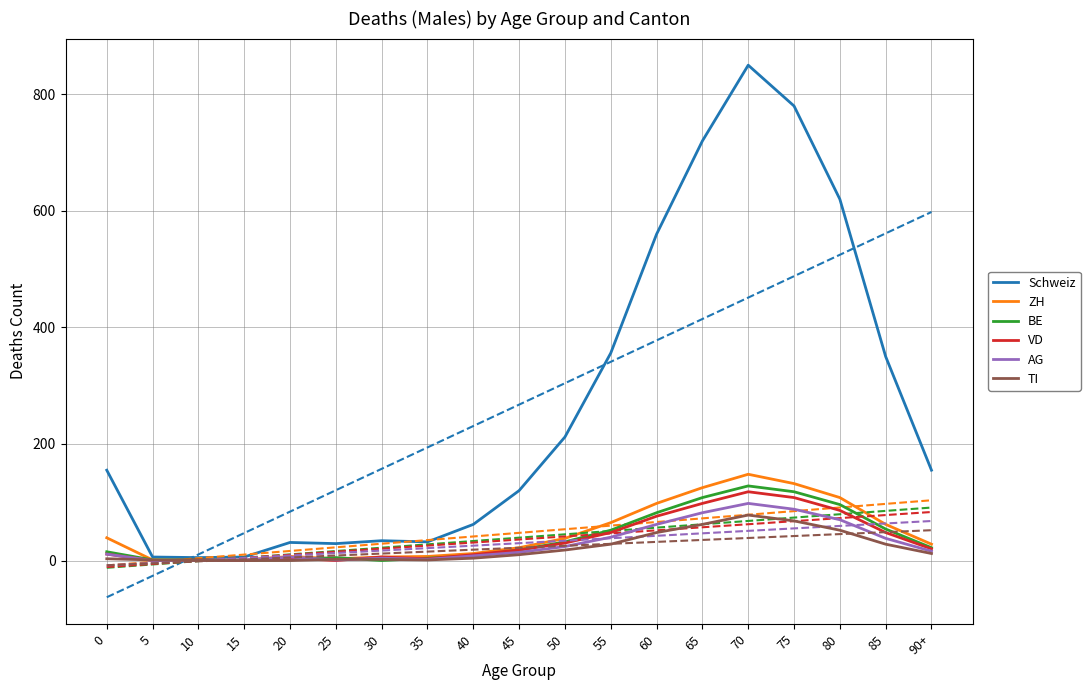

Reading left to right, list all the values displayed in this chart.

Schweiz: 155	6	5	6	31	29	34	32	62	120	212	356	560	720	850	780	620	350	155
ZH: 39	1	0	1	7	3	6	7	12	22	38	65	98	125	148	132	108	62	28
BE: 15	1	1	0	1	5	0	4	8	18	32	52	82	108	128	118	96	54	22
VD: 11	0	1	0	4	0	6	3	10	18	30	48	76	98	118	108	86	48	20
AG: 11	0	0	1	6	1	4	2	8	14	24	40	62	82	98	88	70	38	16
TI: 3	1	0	0	0	2	2	1	4	10	18	28	48	62	78	68	52	28	12